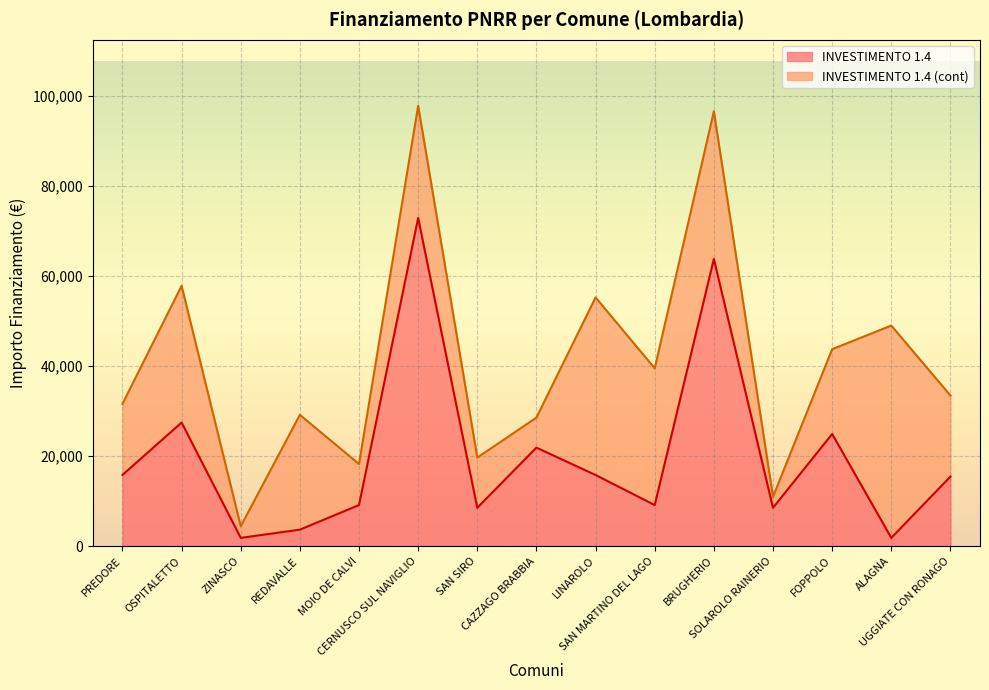

True or false: the data has more than 1 interior local peaks.

True